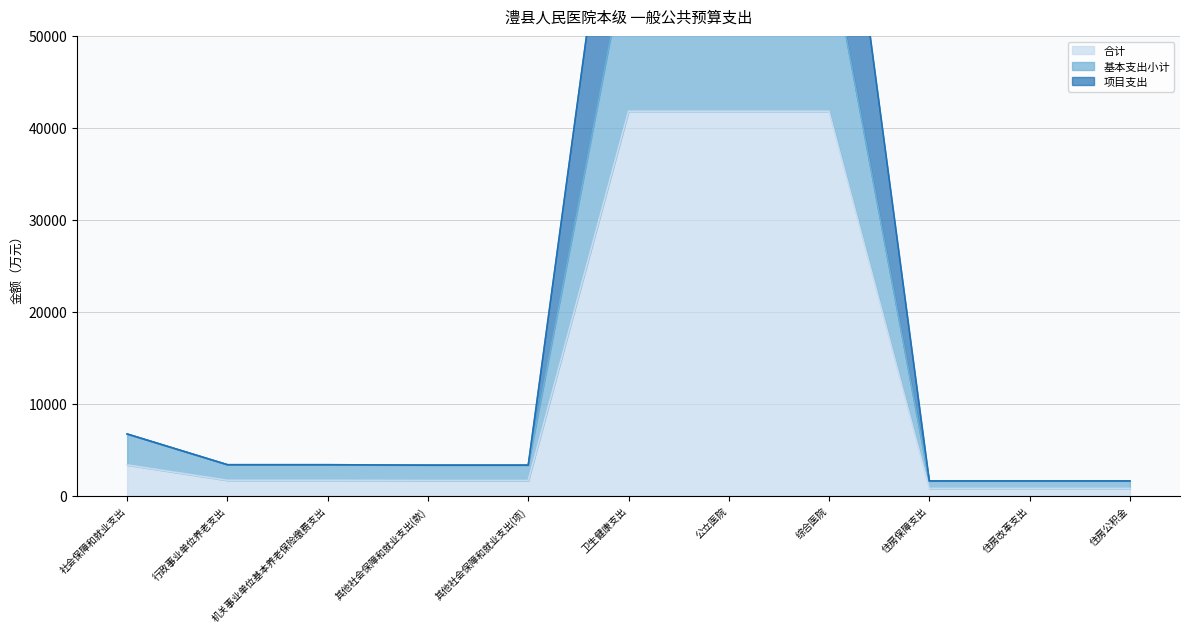

Is it true that 基本支出小计 equals 6727.6 at 社会保障和就业支出?

True